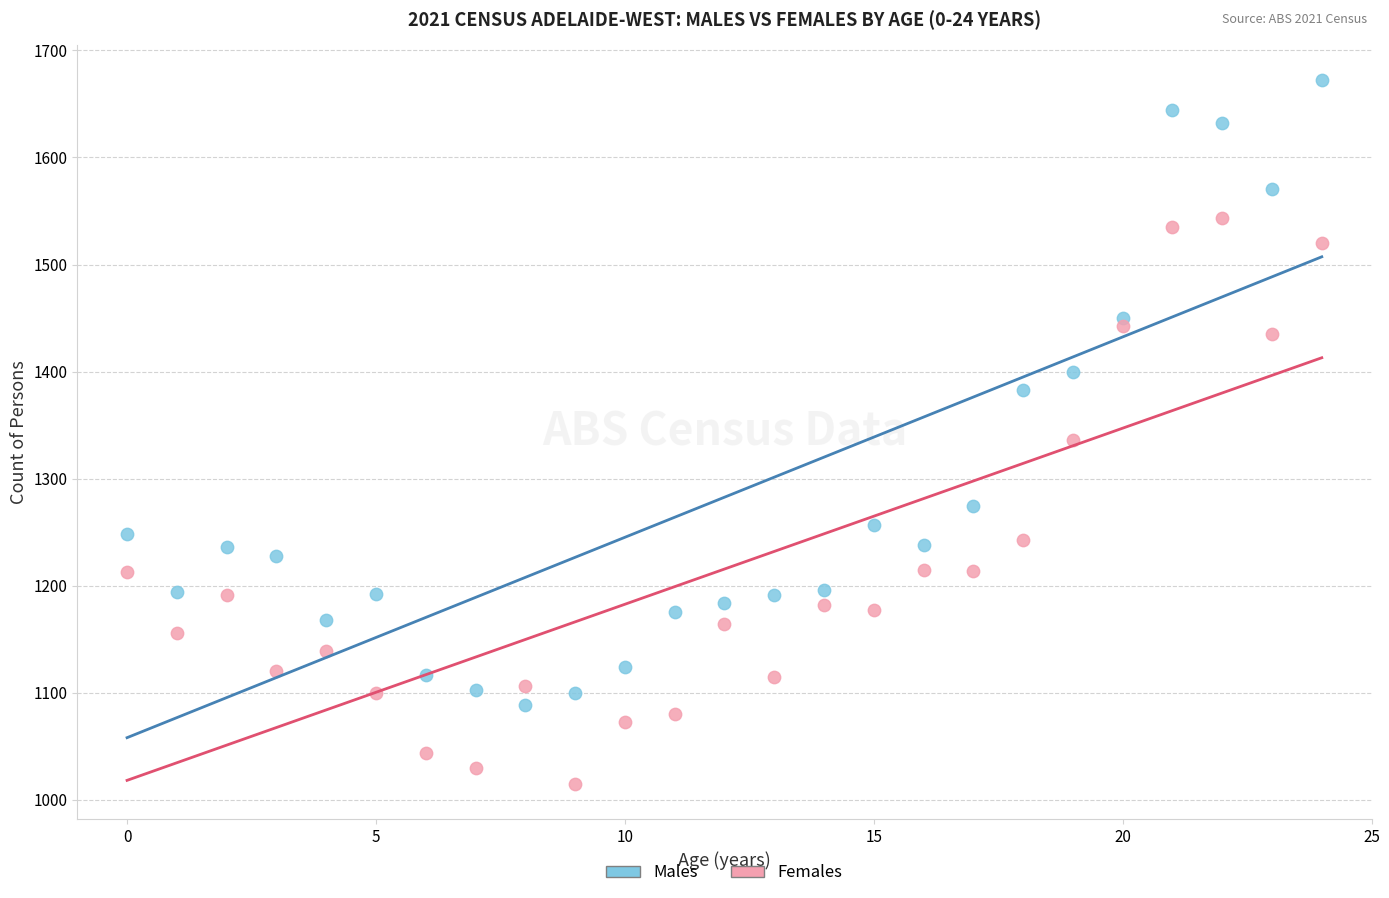

Which series has the largest Y range (max minus min)?

Males